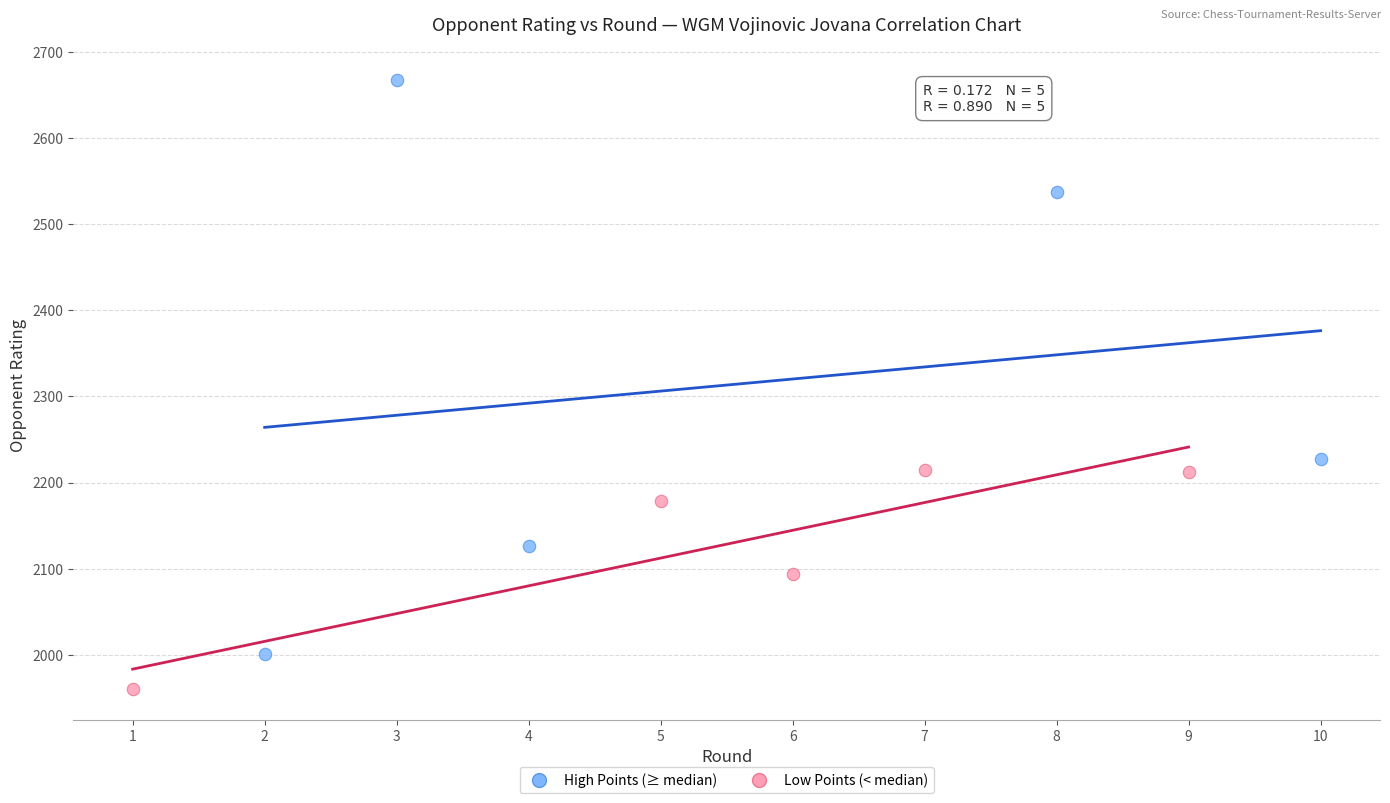

Which series has the widest spread of Y values?

High Points (≥ median)